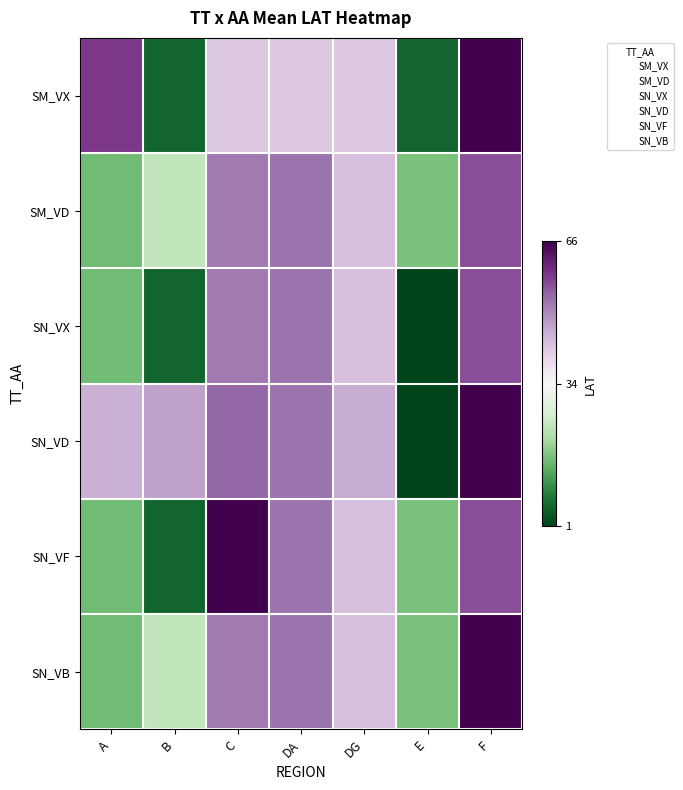

Which series changed the most between A and E?

SM_VX